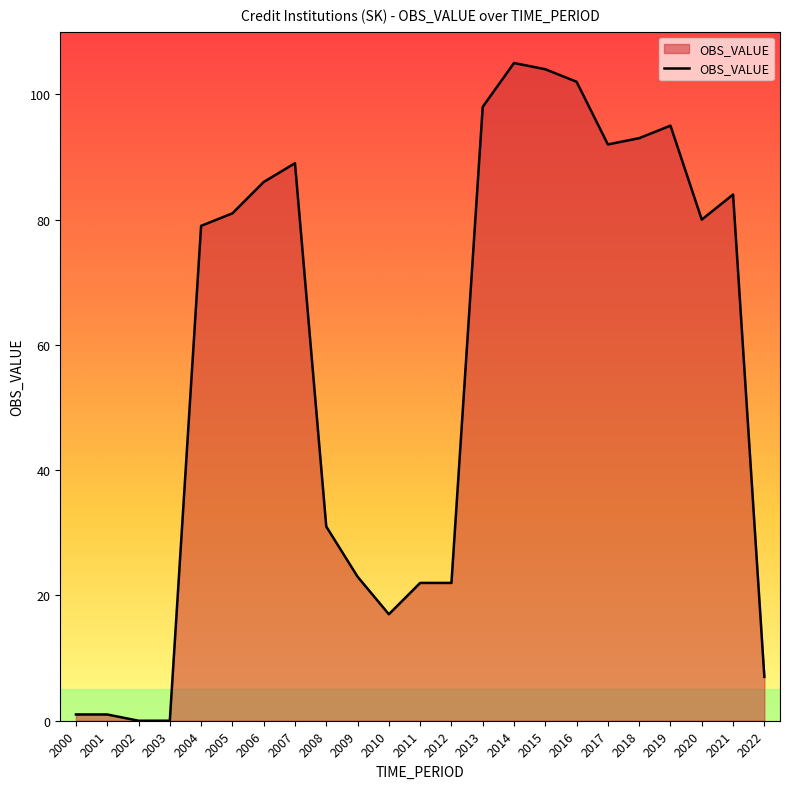

Where does the data first go above 80?

2005